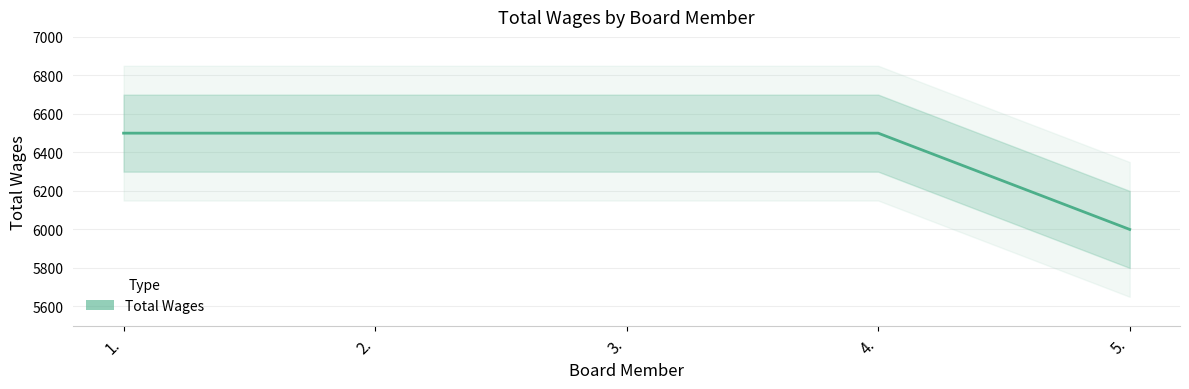

Which has a higher value, 5. or 1.?

1.